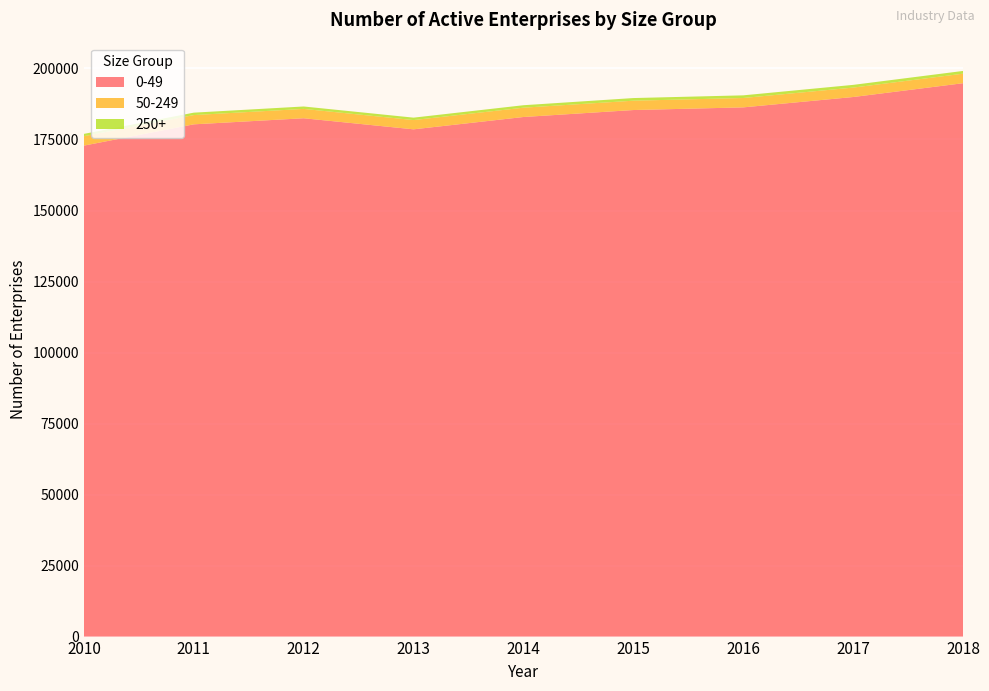

Reading left to right, list all the values displayed in this chart.

0-49: 2010=172845	2011=180336	2012=182478	2013=178579	2014=182919	2015=185371	2016=186307	2017=189953	2018=194813
50-249: 2010=3322	2011=3267	2012=3294	2013=3260	2014=3283	2015=3289	2016=3305	2017=3322	2018=3359
250+: 2010=811	2011=848	2012=850	2013=854	2014=864	2015=930	2016=933	2017=955	2018=961